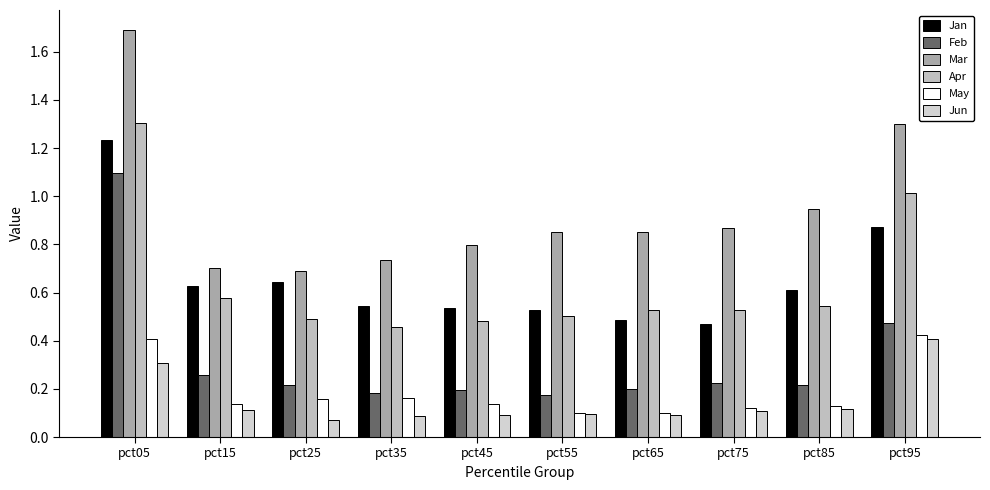

What is the difference between the maximum and minimum values in the Jun series?

0.3